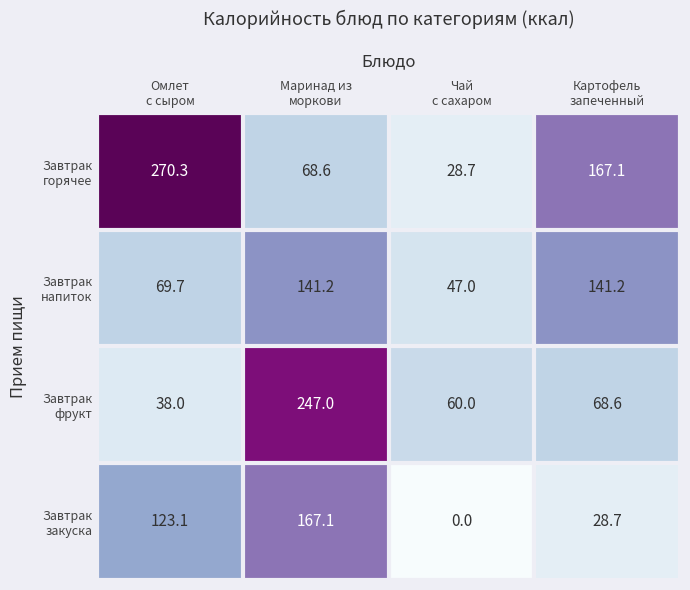

Count the number of categories in the chart.

4